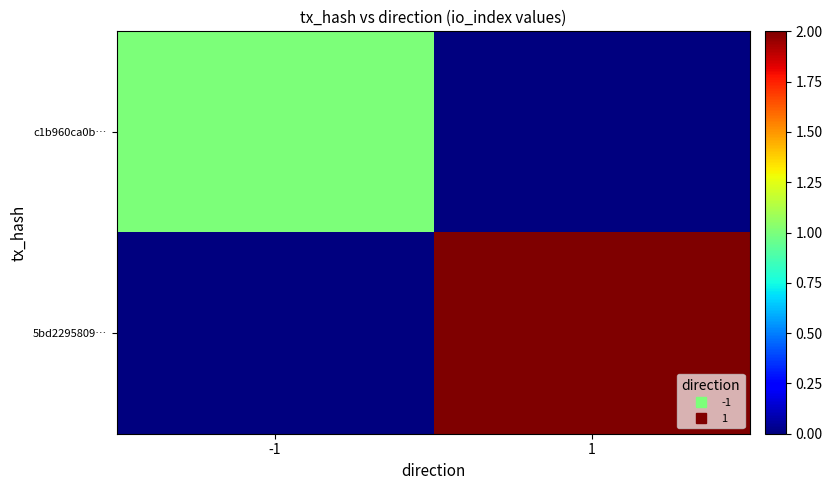

Which series has the widest spread of values?

5bd2295809…